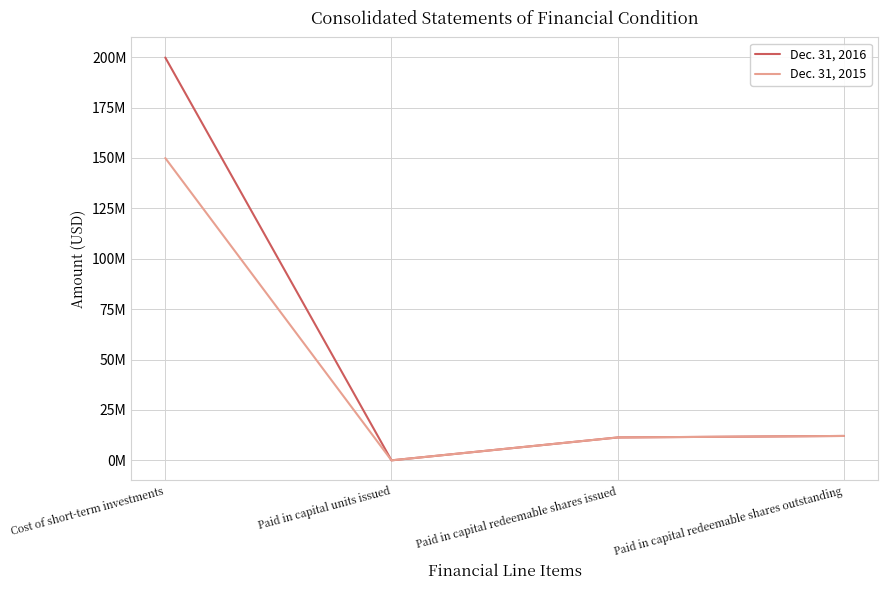

What is the value of the Dec. 31, 2015 point at the 4th from the left?

12100000